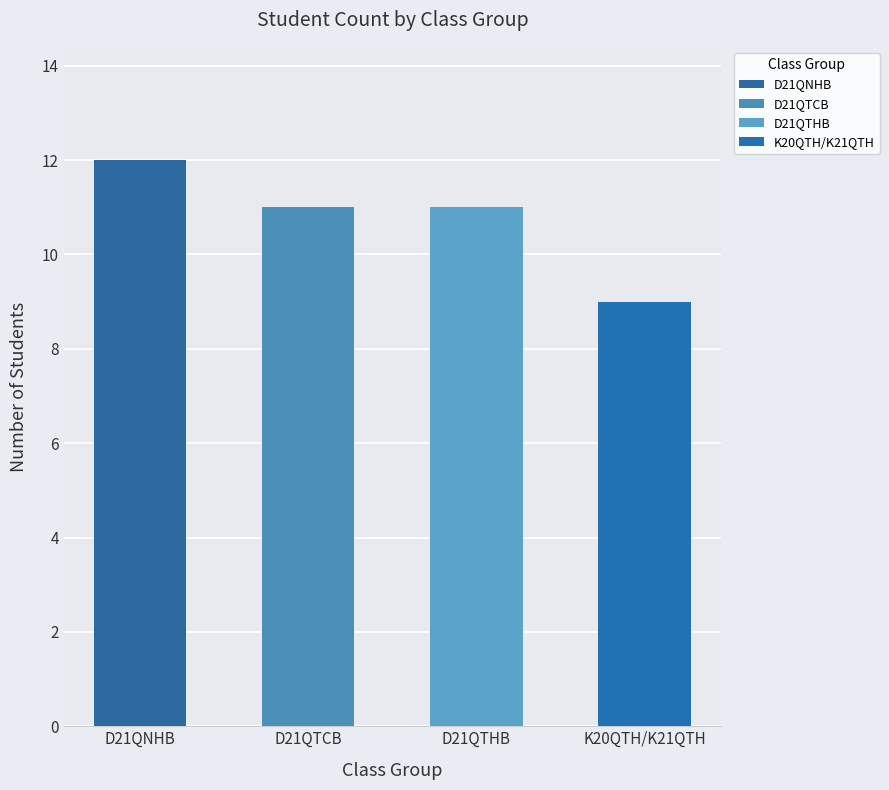

Reading left to right, transcribe all the data shown in this chart.

12	11	11	9